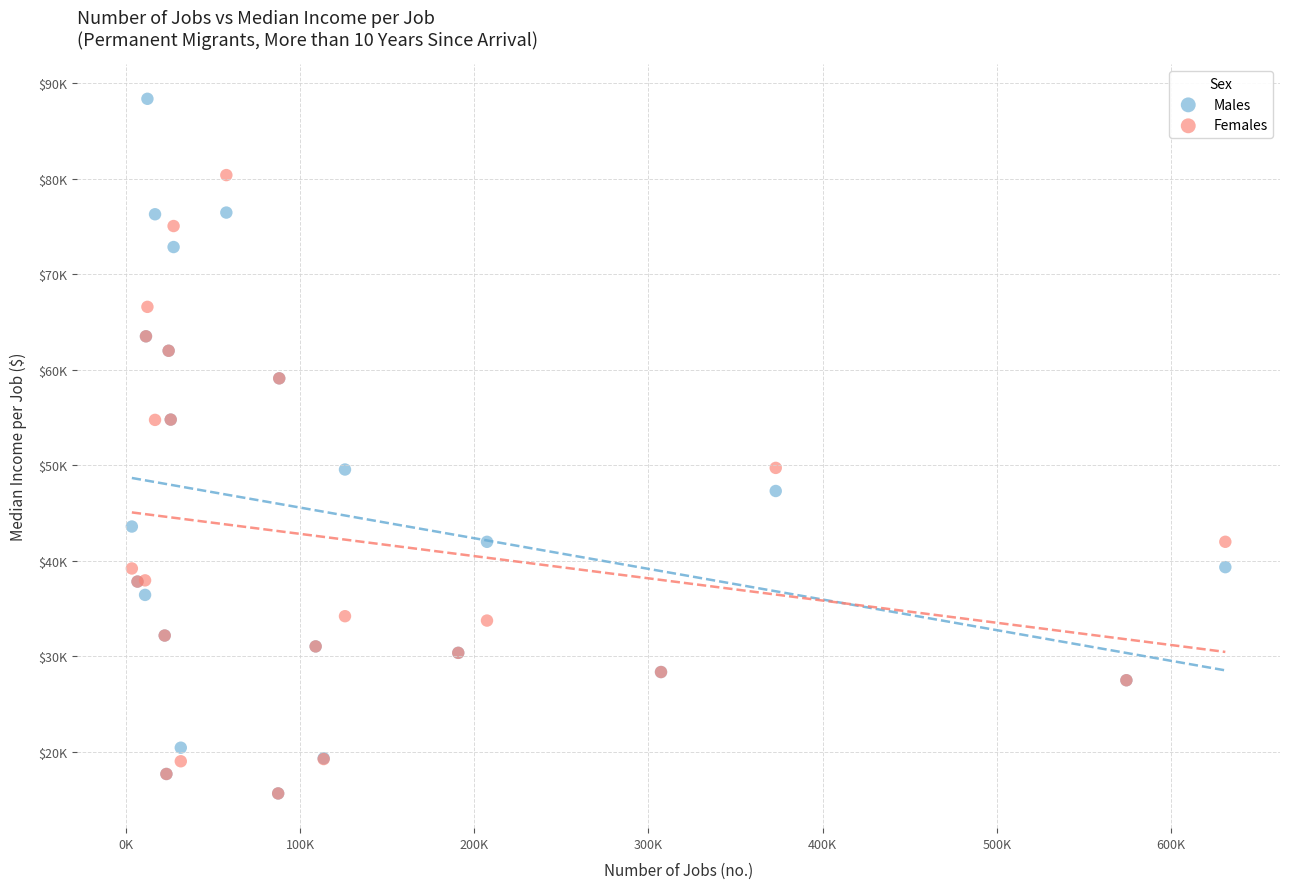

What are all the series names shown in the legend?

Males, Females